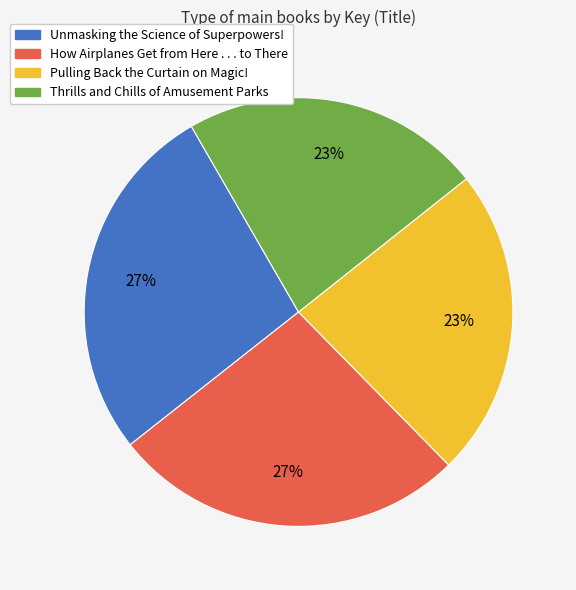

The Unmasking the Science of Superpowers! slice represents 27% of the pie. True or false?

True